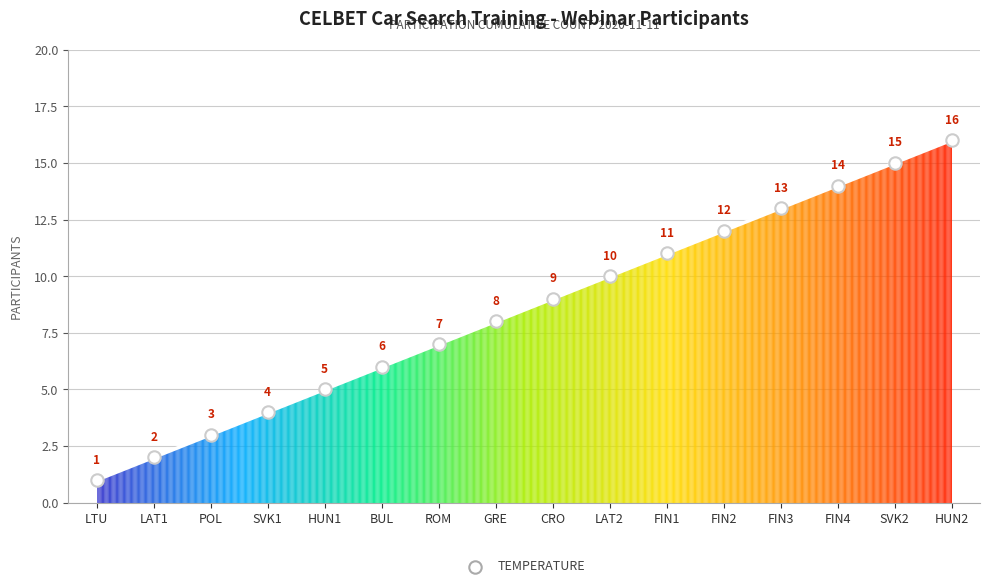

Between FIN4 and FIN1, which is larger?

FIN4